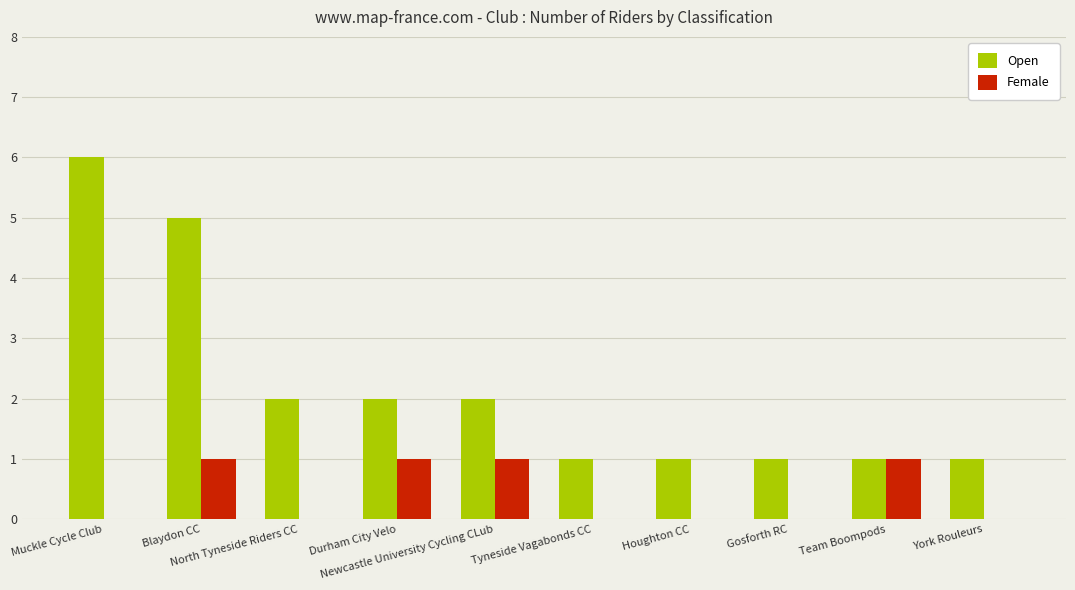

What is the sum of all Open values?

22